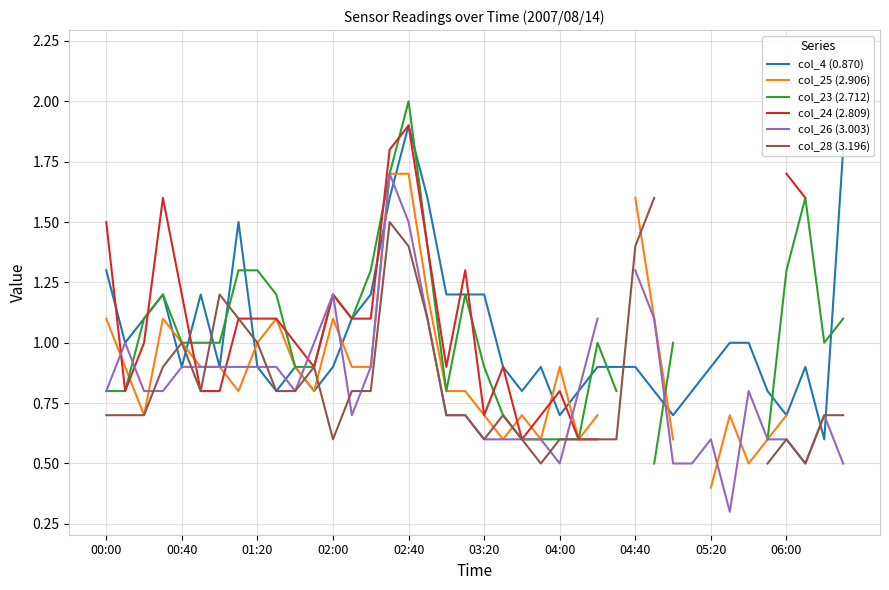

At which label does col_4 (0.870) reach its peak?

02:40